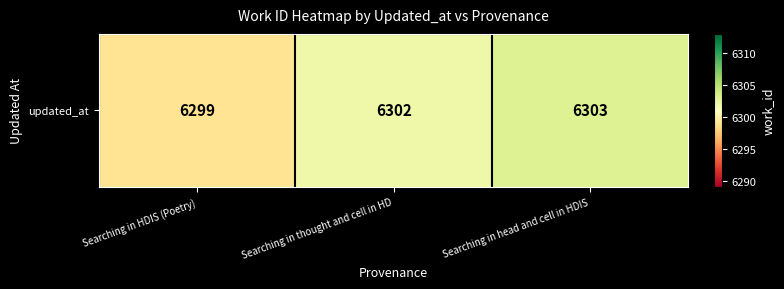

At which category does the chart reach its minimum across all series?

Searching in HDIS (Poetry)